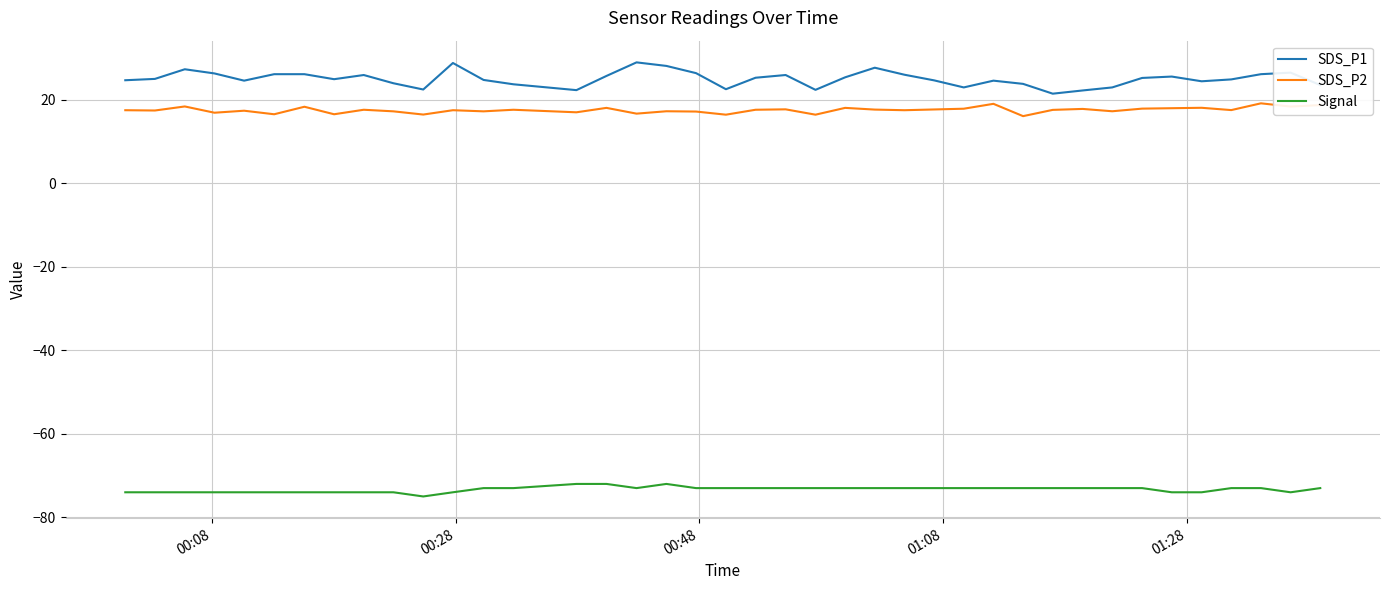

Which series has the largest range (max minus min)?

SDS_P1